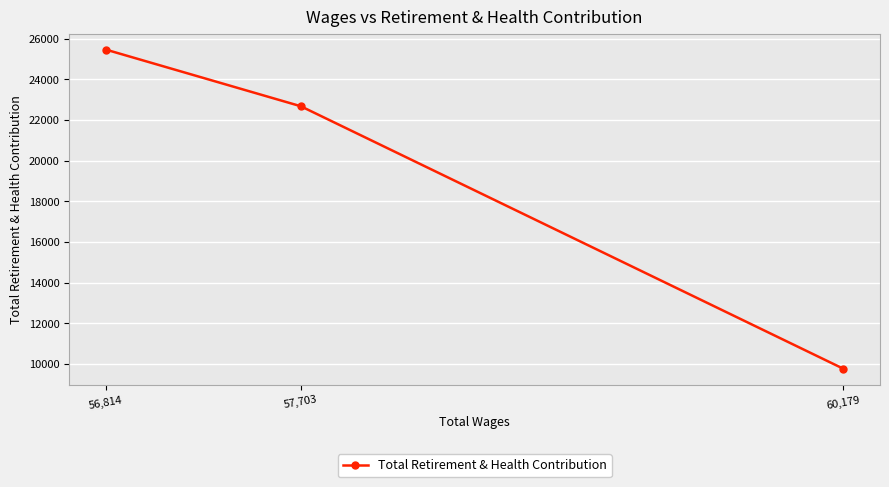

Which label corresponds to the largest value in the chart?

56,814